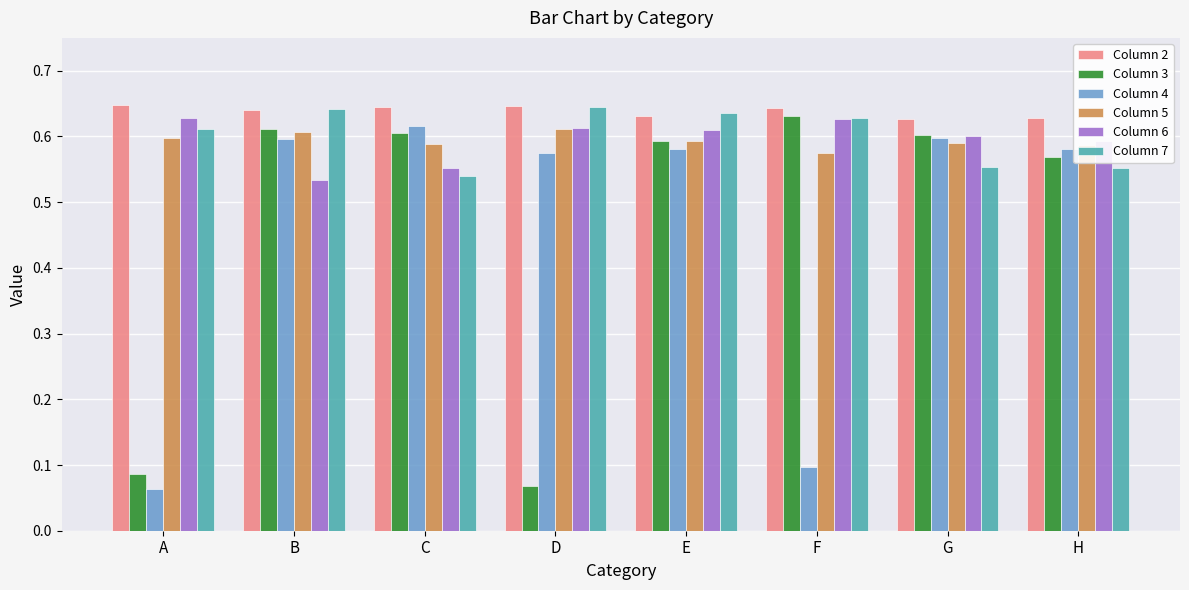

Which series has the largest total across all categories?

Column 2